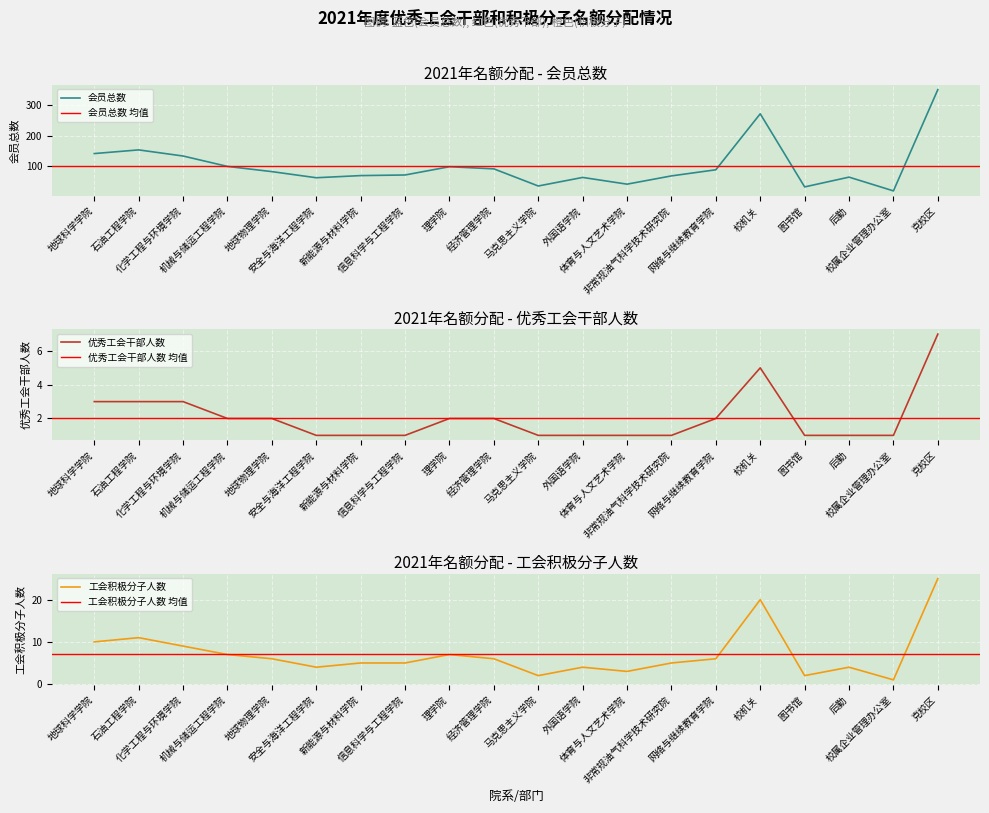

What is the label of the 2nd point from the left?

石油工程学院